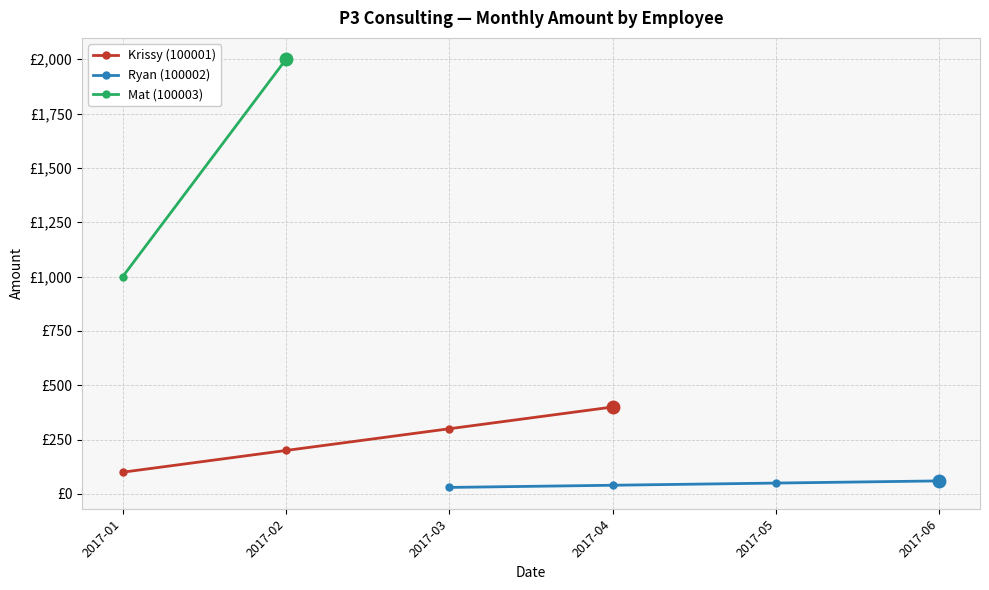

How many data points in Ryan (100002) are above 50?

1